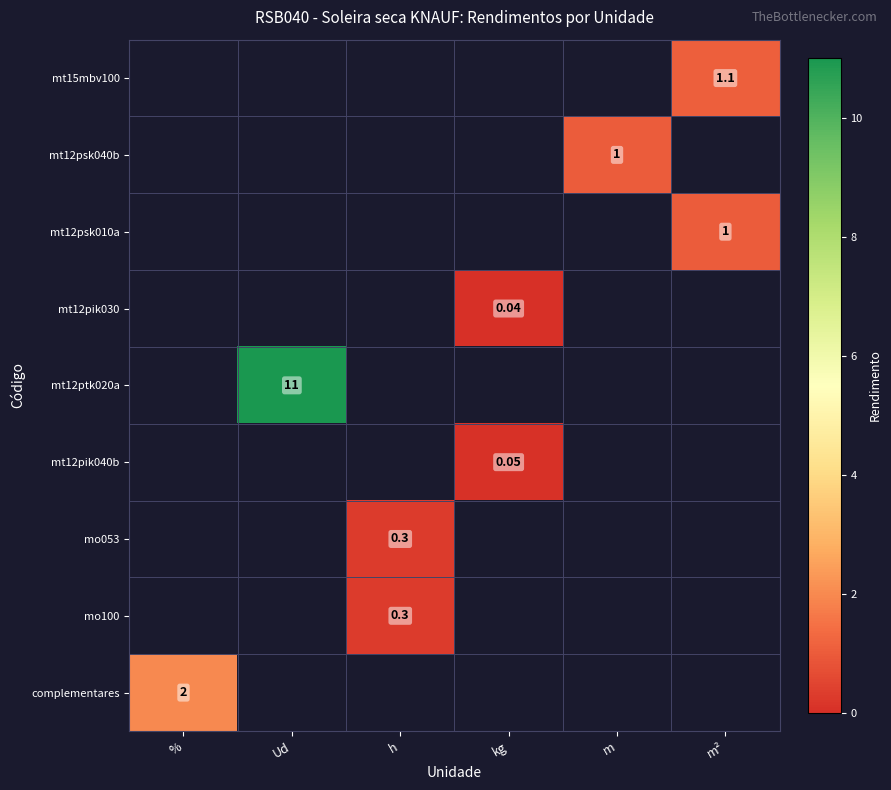

What is the greatest value displayed?

11.0